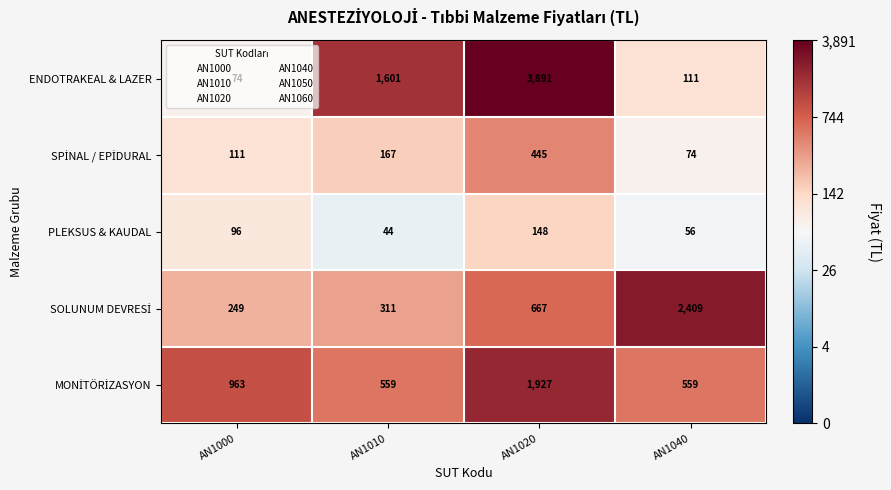

Which series has the largest range (max minus min)?

ENDOTRAKEAL & LAZER